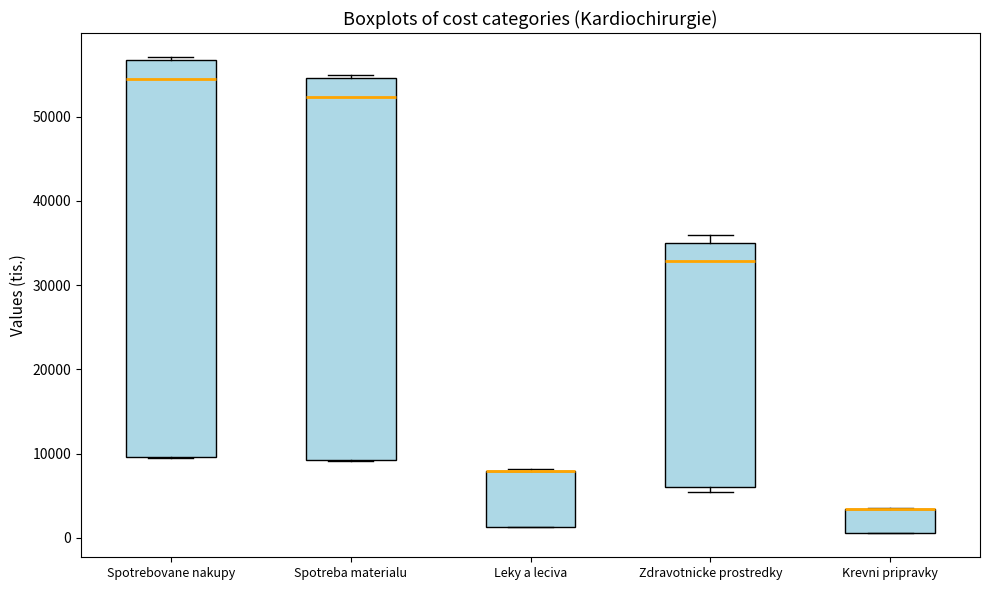

Reading left to right, read every box against the y-axis: the position of its median line, the range the box covers, and the ends of its whiskers. The values are not printed on the chart, so give them approximately, as read against the axis.

Spotrebovane nakupy: median 54000, box 10000 to 57000, whiskers 10000 to 57000 (just above the box's upper edge)
Spotreba materialu: median 52000, box 9000 to 55000, whiskers 9000 to 55000 (just above the box's upper edge)
Leky a leciva: median 8000 (drawn on the box's upper edge), box 1000 to 8000, whiskers 1000 to 8000
Zdravotnicke prostredky: median 33000, box 6000 to 35000, whiskers 5000 to 36000
Krevni pripravky: median 3000 (drawn on the box's upper edge), box 1000 to 3000, whiskers 1000 to 4000